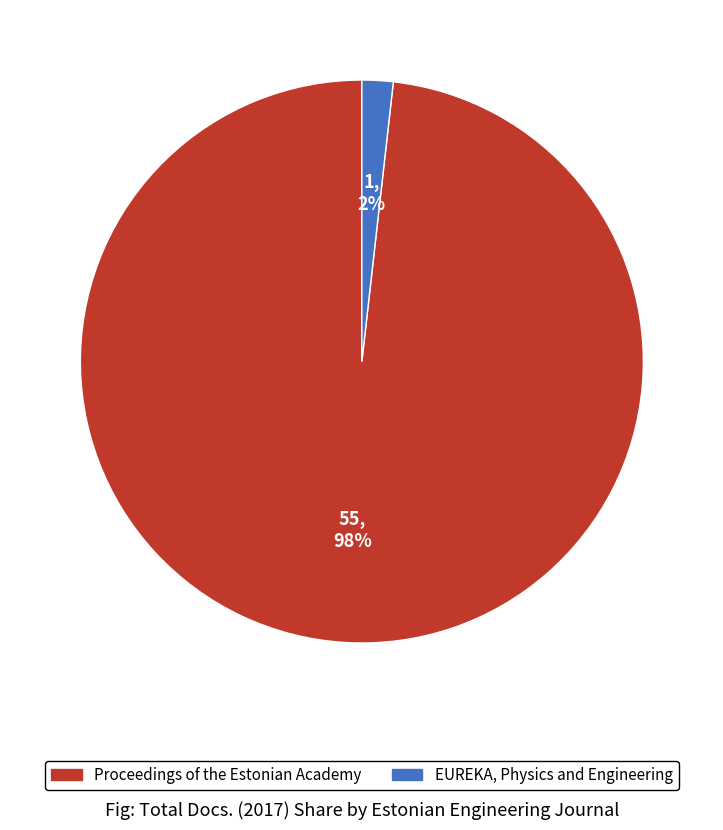

Is the sum of EUREKA, Physics and Engineering and Proceedings of the Estonian Academy greater than half?

Yes